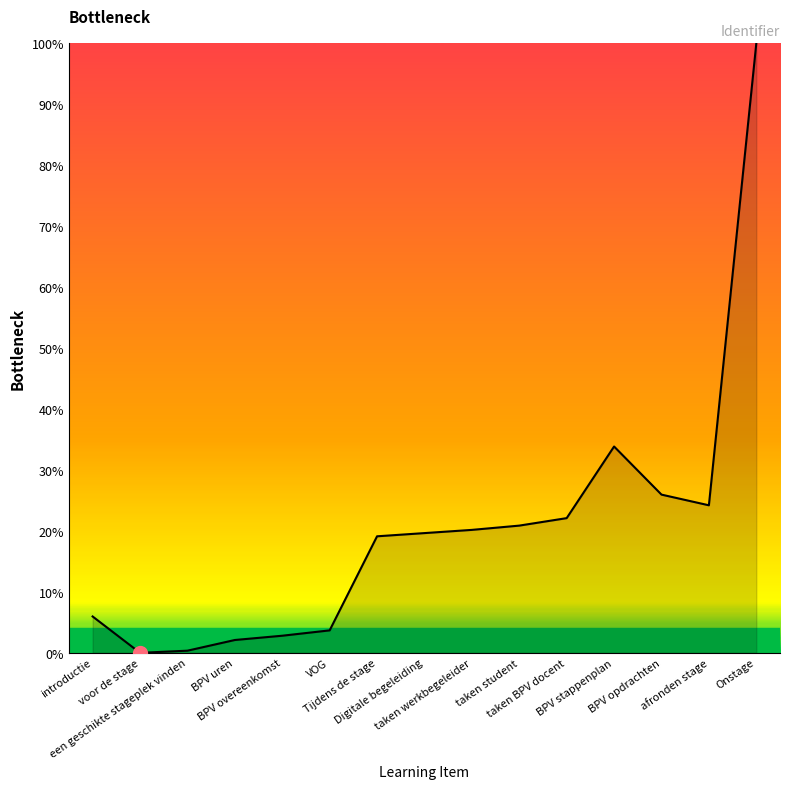

Reading right to left, list all the values displayed in this chart.

100.0	24.2	26.0	33.9	22.1	20.9	20.2	19.6	19.1	3.7	2.8	2.1	0.4	0.0	6.0